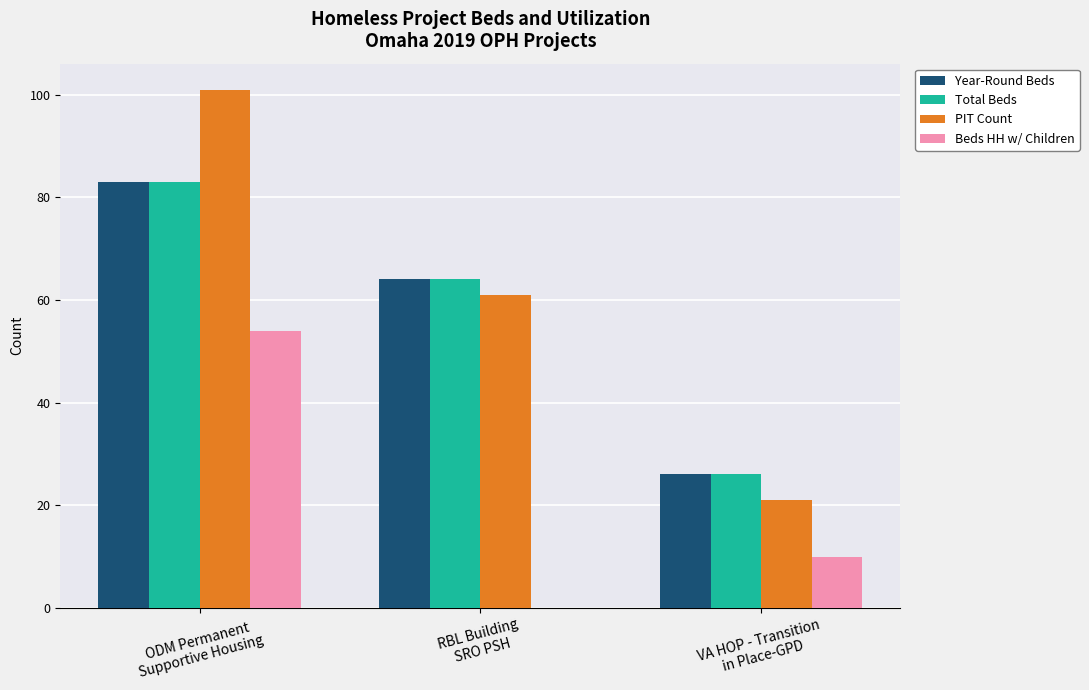

Reading left to right, list all the values displayed in this chart.

Year-Round Beds: 83	64	26
Total Beds: 83	64	26
PIT Count: 101	61	21
Beds HH w/ Children: 54	0	10